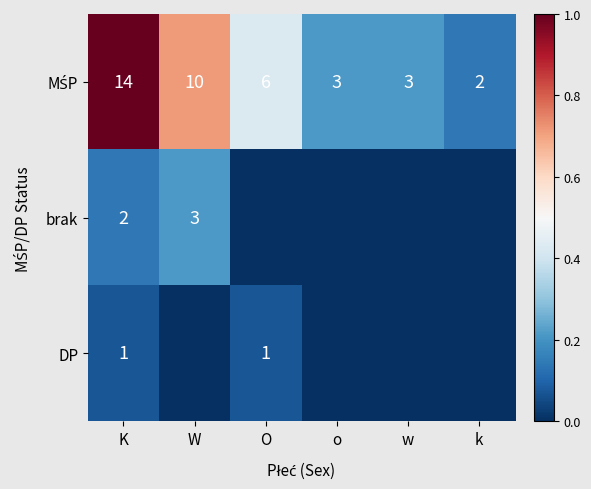

The DP series shows 2 at O. True or false?

False